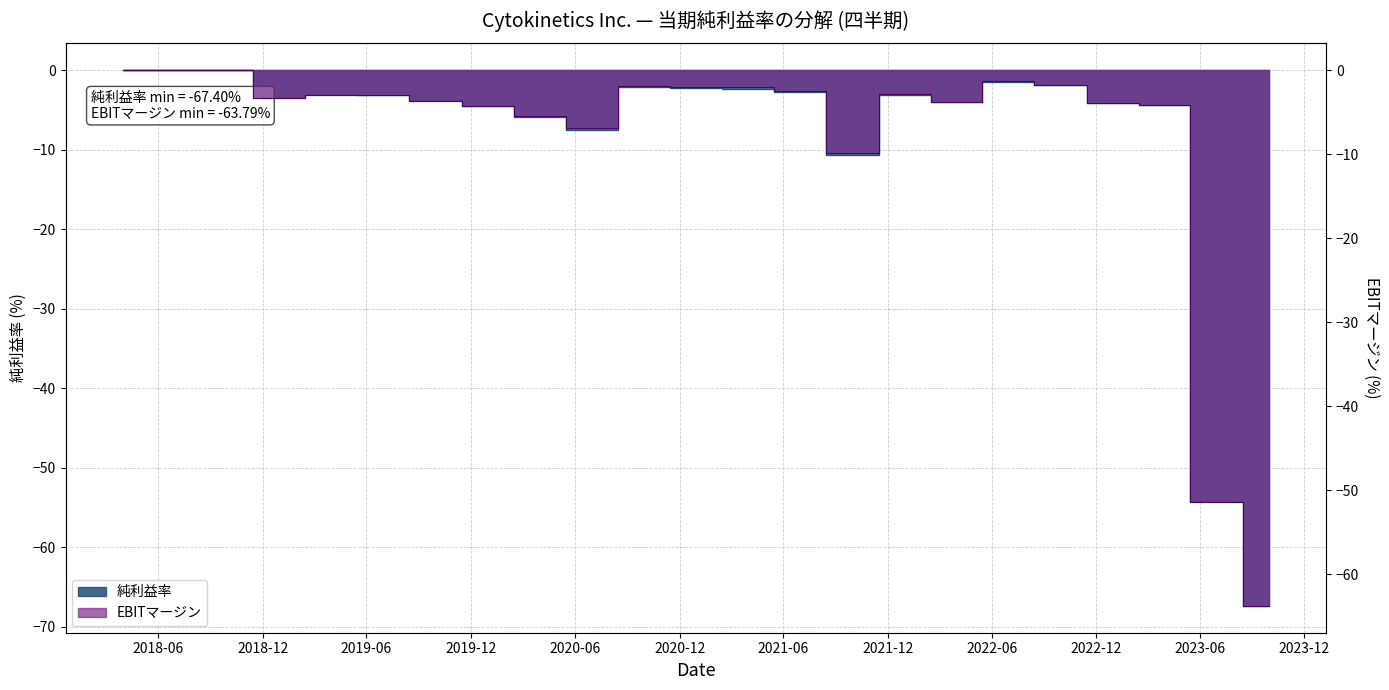

What are all the series names shown in the legend?

純利益率, EBITマージン